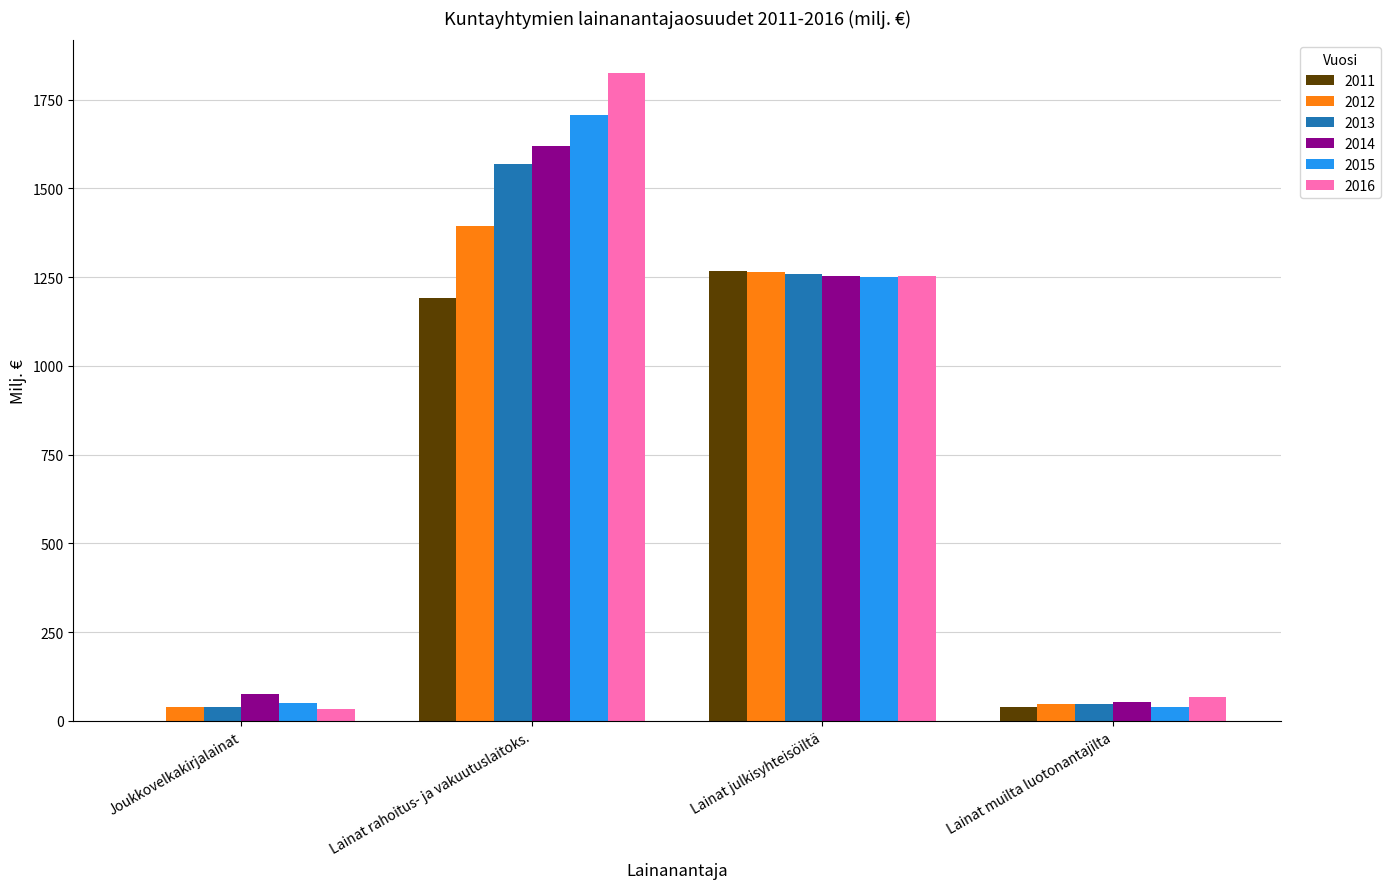

Which series has the largest range (max minus min)?

2016